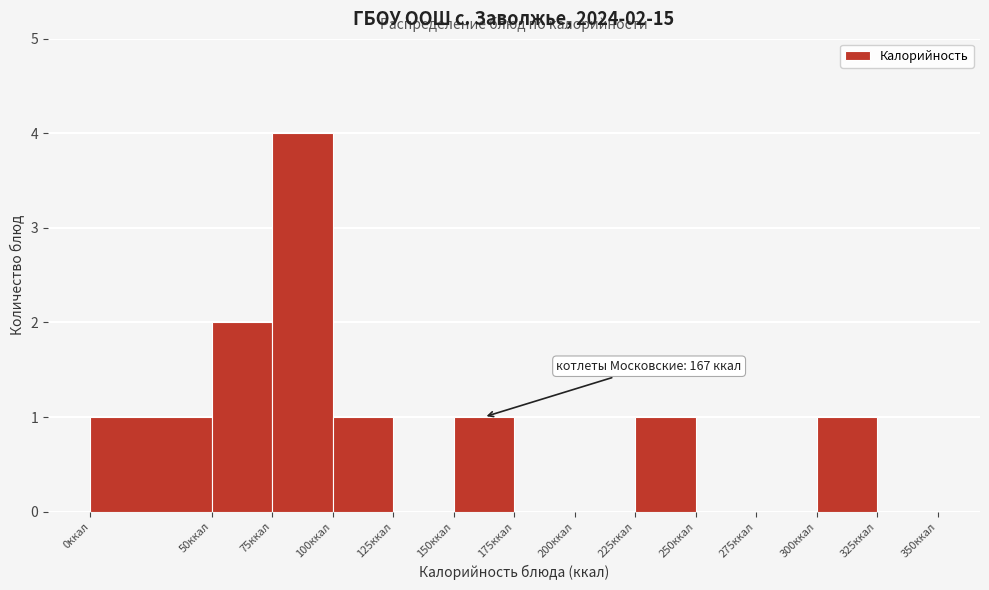

Over which range of the x-axis is the bar tallest?

75 to 100